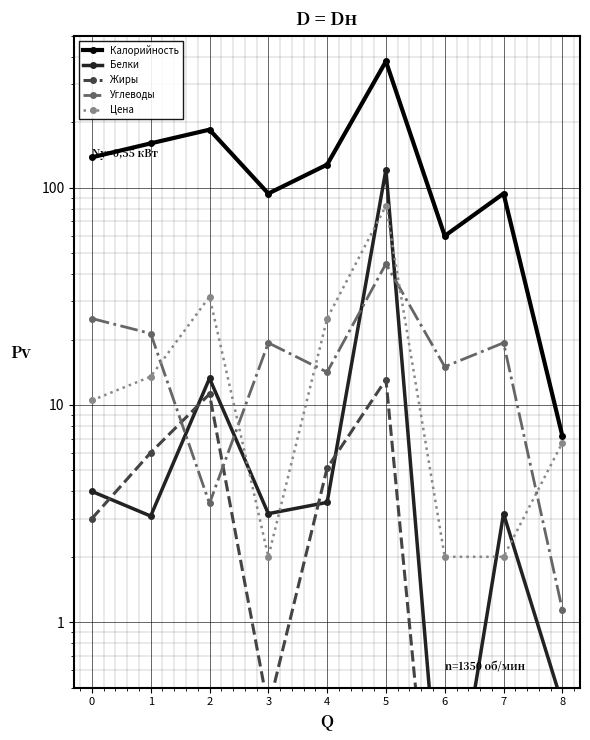

Read the Калорийность value at 3.

94.0